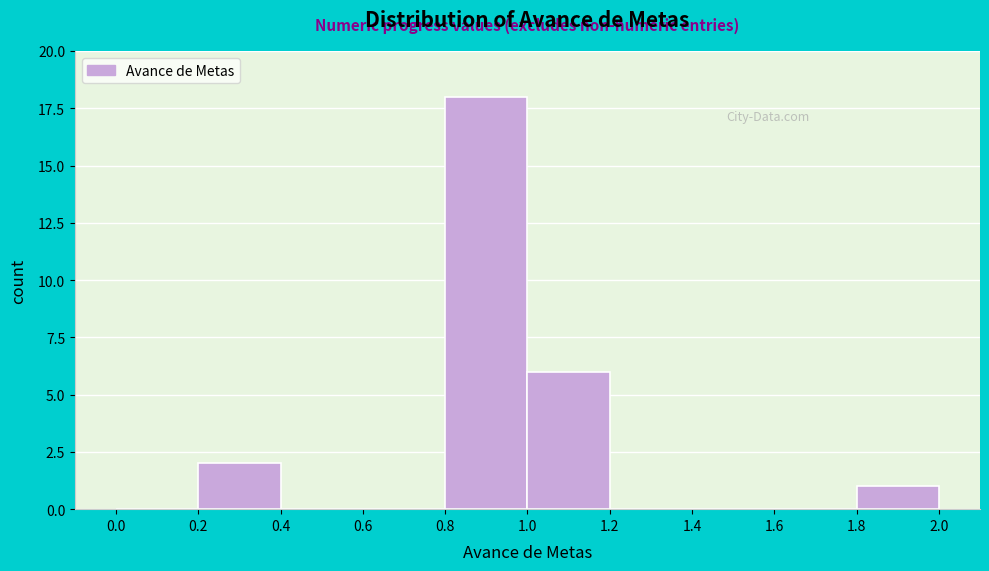

Reading left to right, transcribe this chart: for each bar, give the range it covers on the x-axis and its height. The values are not printed on the chart, so give them approximately, as read against the axis.

0.0 to 0.2: 0
0.2 to 0.4: 2
0.4 to 0.6: 0
0.6 to 0.8: 0
0.8 to 1.0: 18
1.0 to 1.2: 6
1.2 to 1.4: 0
1.4 to 1.6: 0
1.6 to 1.8: 0
1.8 to 2.0: 1